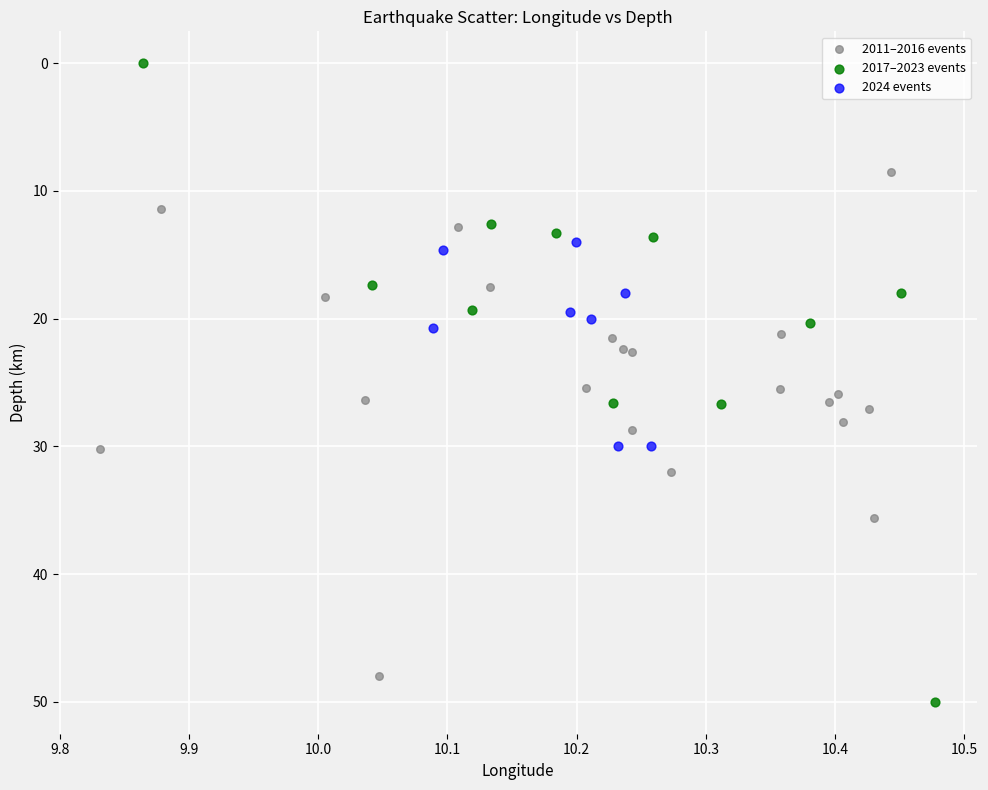

Which series contains the highest Y value?

2017–2023 events